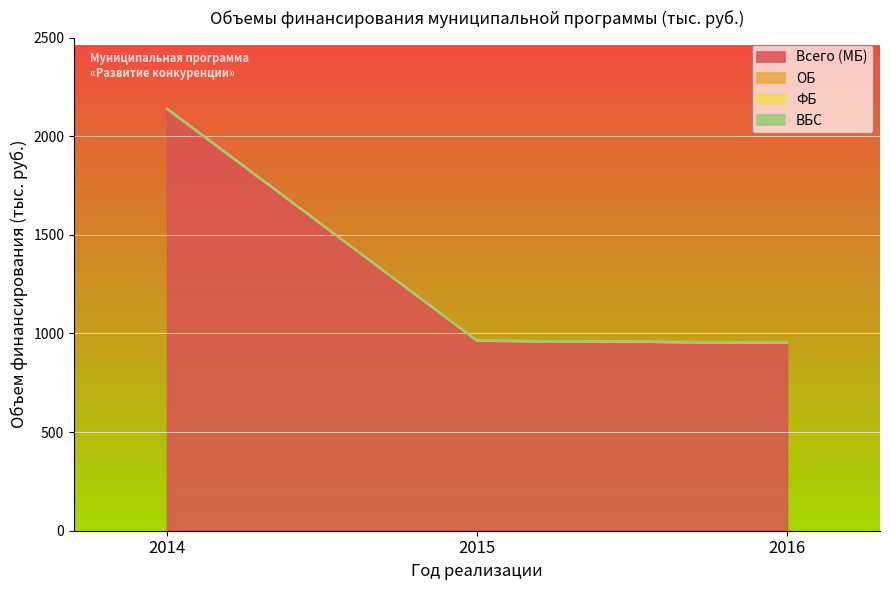

Which category has the lowest value in the Всего (МБ) series?

2016